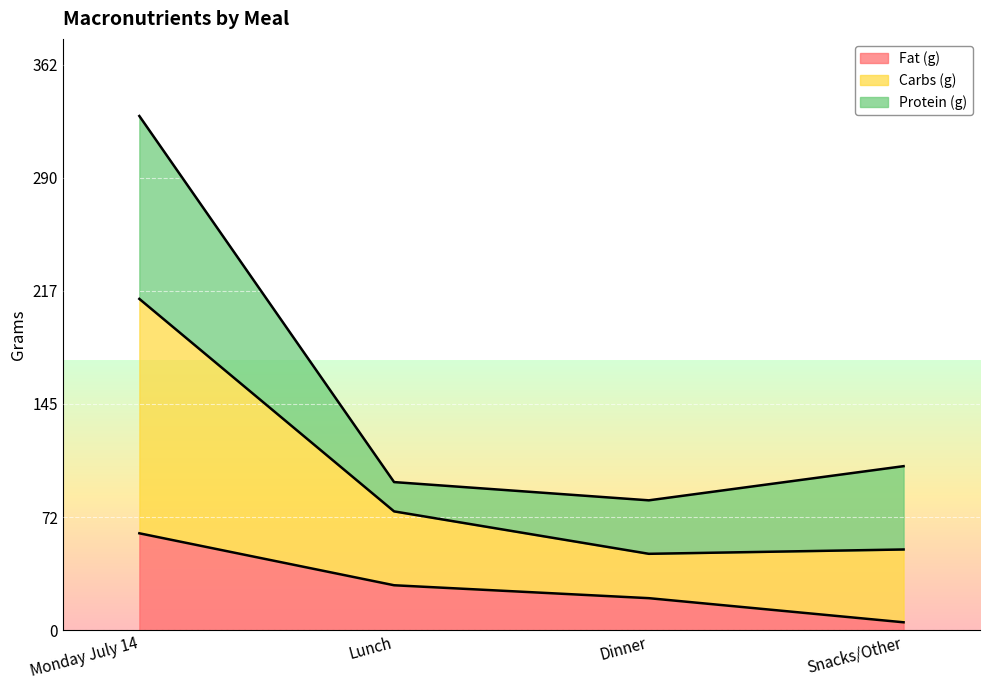

What is the value of the Fat (g) point at the 4th from the left?

5.0